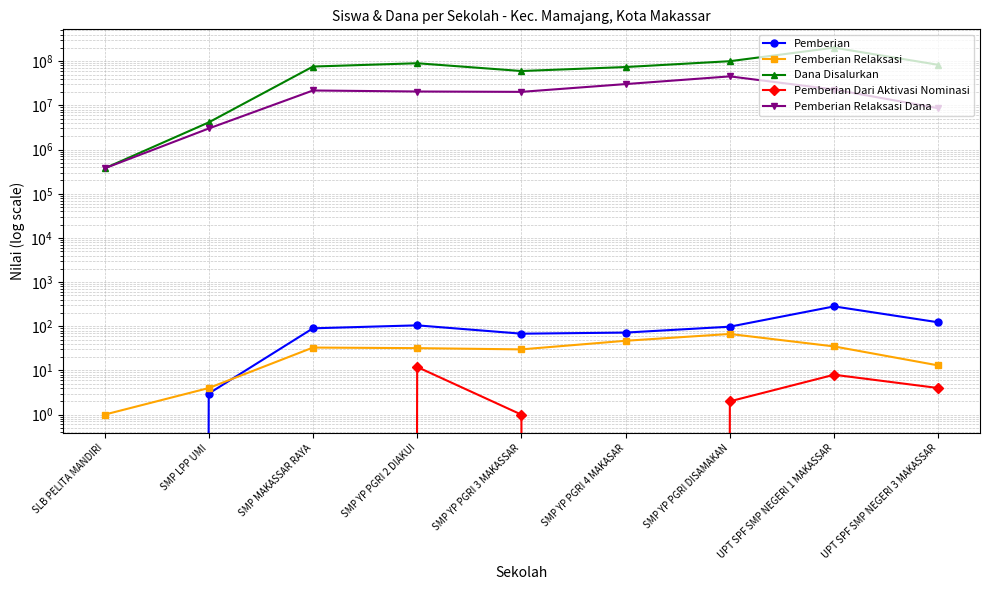

Is this an area chart (filled region under the line)?

No